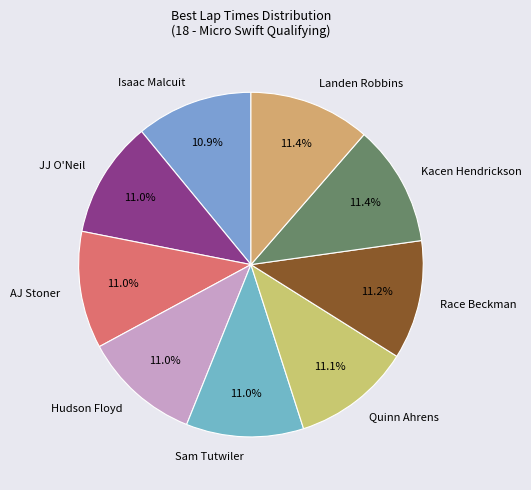

Approximately how many times larger is the value at Hudson Floyd compared to AJ Stoner?

1.0